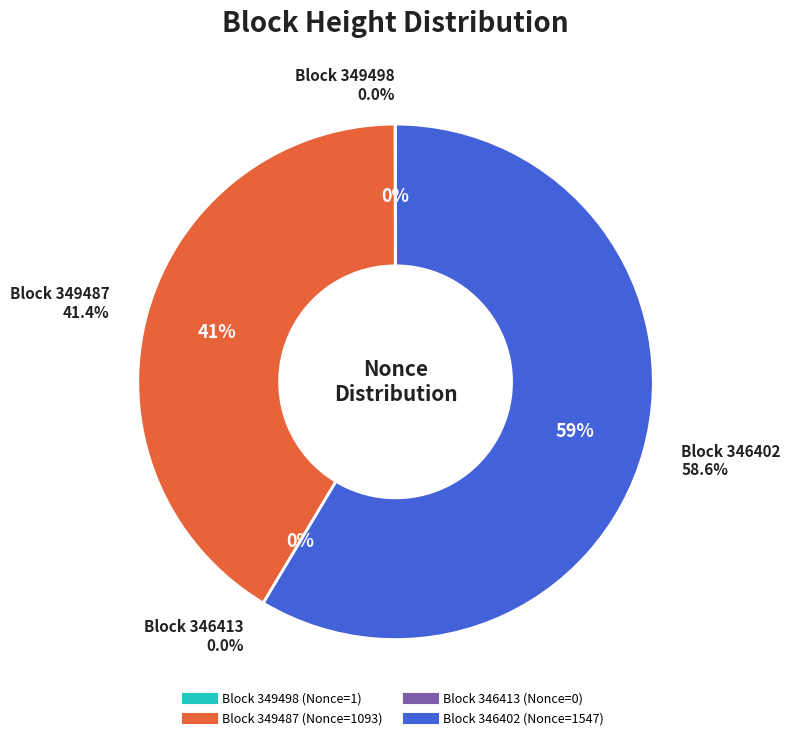

What is the change in value from 346413 to 346402?

+1547